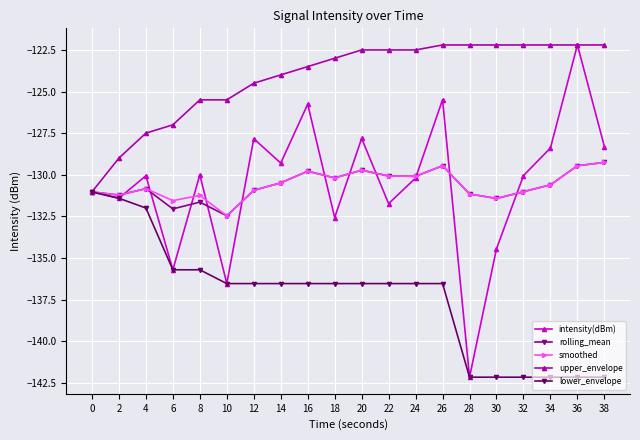

Where is the first local minimum for rolling_mean?

2